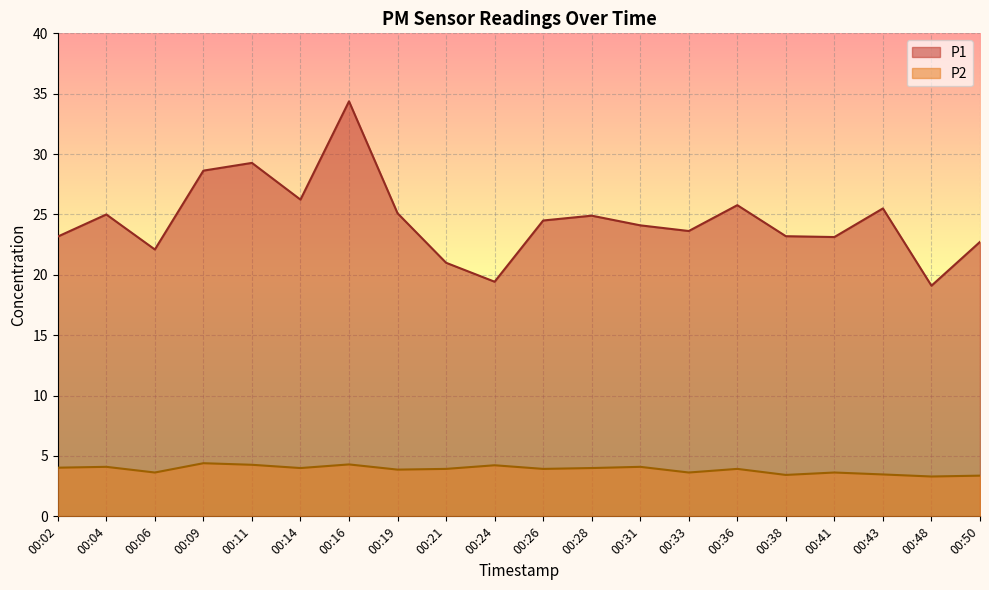

Reading left to right, transcribe all the data shown in this chart.

P1: 00:02=23.2	00:04=25.0	00:06=22.1	00:09=28.6	00:11=29.3	00:14=26.2	00:16=34.4	00:19=25.1	00:21=21.0	00:24=19.4	00:26=24.5	00:28=24.9	00:31=24.1	00:33=23.6	00:36=25.8	00:38=23.2	00:41=23.1	00:43=25.5	00:48=19.1	00:50=22.7
P2: 00:02=4.0	00:04=4.1	00:06=3.6	00:09=4.4	00:11=4.3	00:14=4.0	00:16=4.3	00:19=3.9	00:21=3.9	00:24=4.2	00:26=3.9	00:28=4.0	00:31=4.1	00:33=3.6	00:36=3.9	00:38=3.4	00:41=3.6	00:43=3.5	00:48=3.3	00:50=3.4